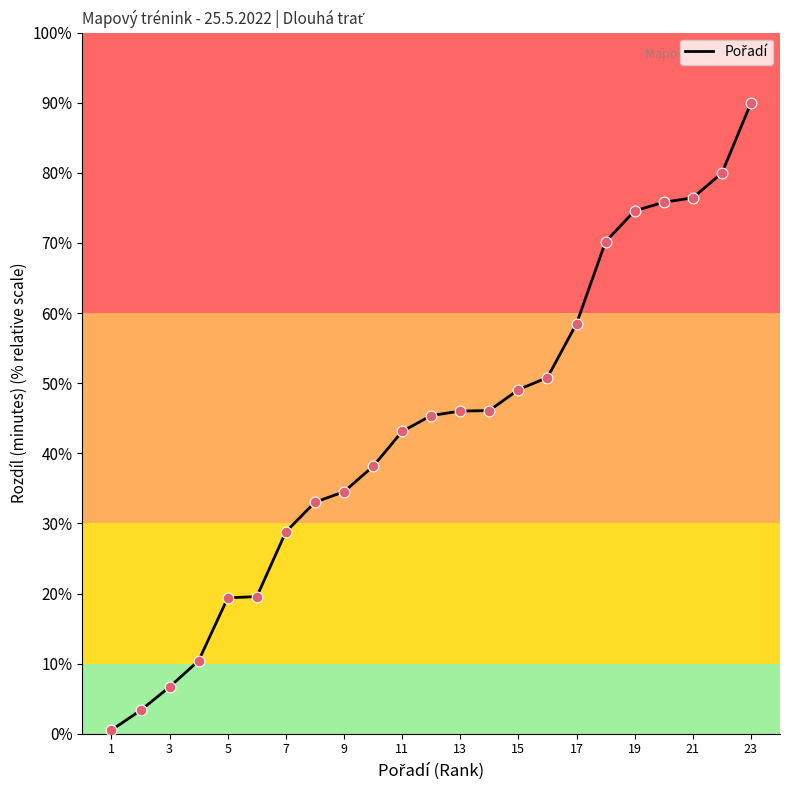

What is the maximum value shown in the chart?

90.0